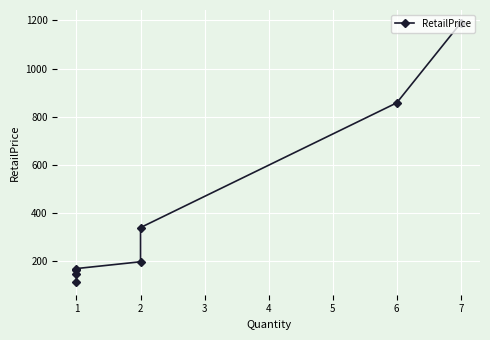

What is the difference between the second highest and second lowest values?

708.6